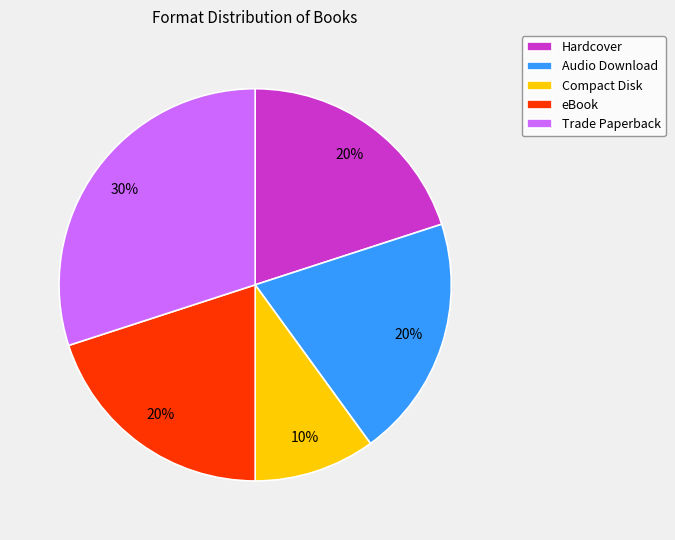

To the nearest percent, what is the difference between the Hardcover and Compact Disk slice percentages?

10%